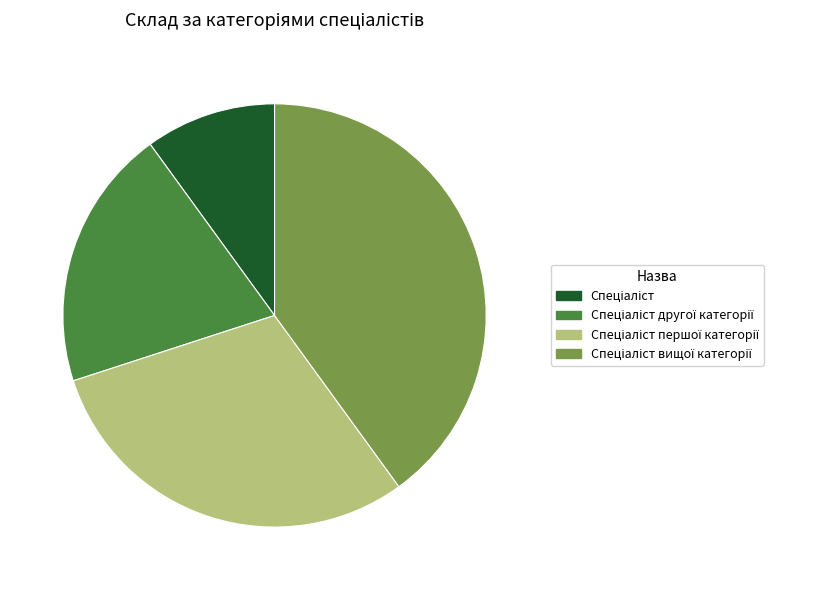

Does any single category account for the majority?

No